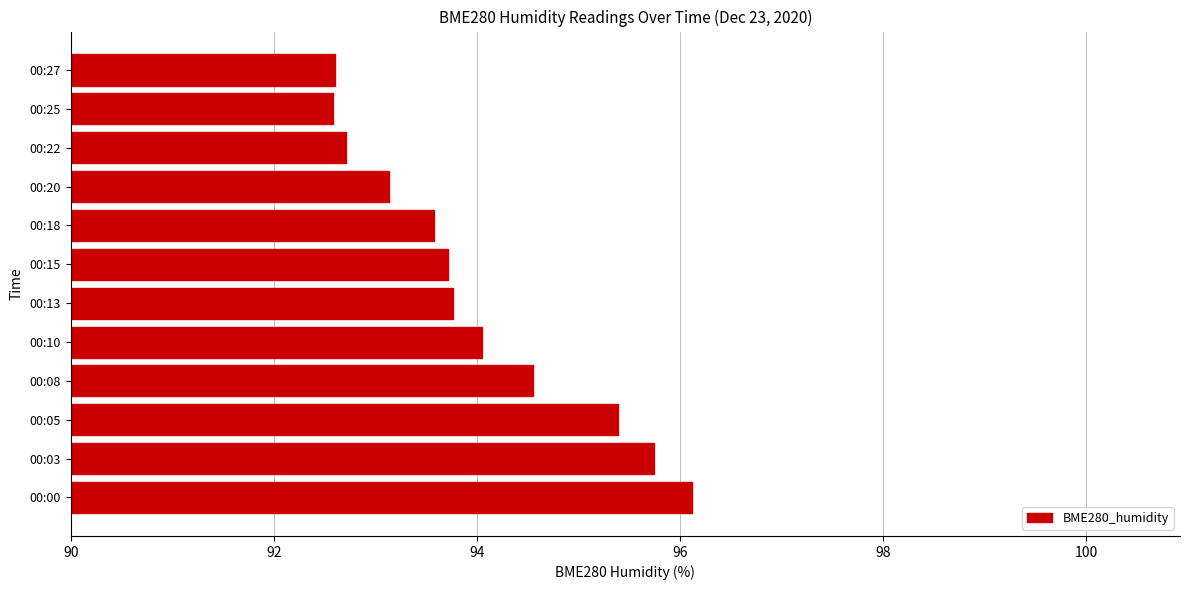

What is the difference between the maximum and minimum values?

3.5